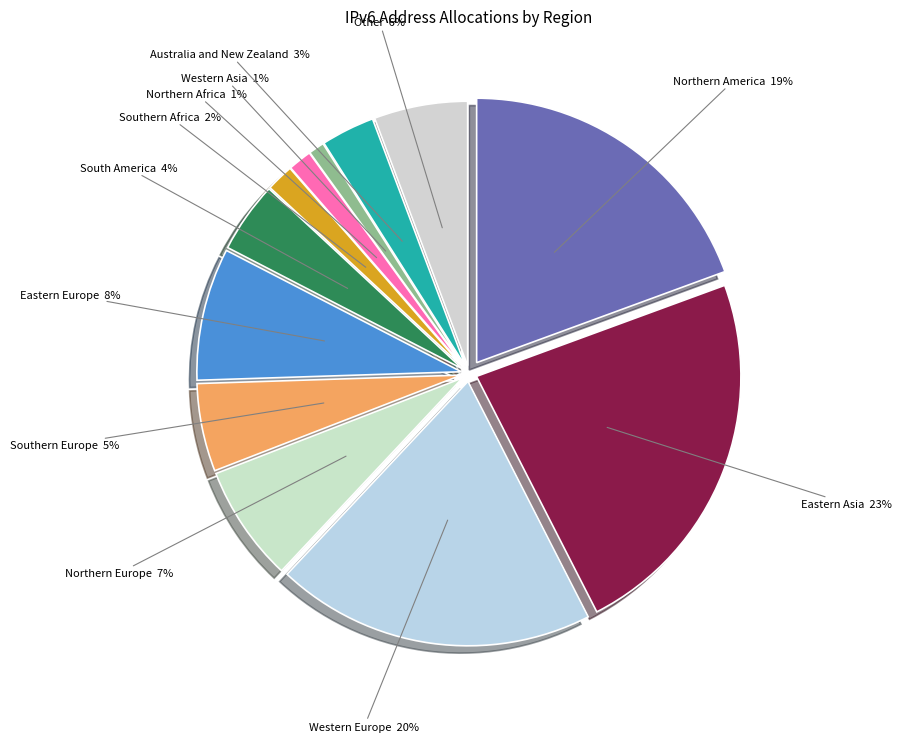

To the nearest percent, what is the average slice percentage?

8%